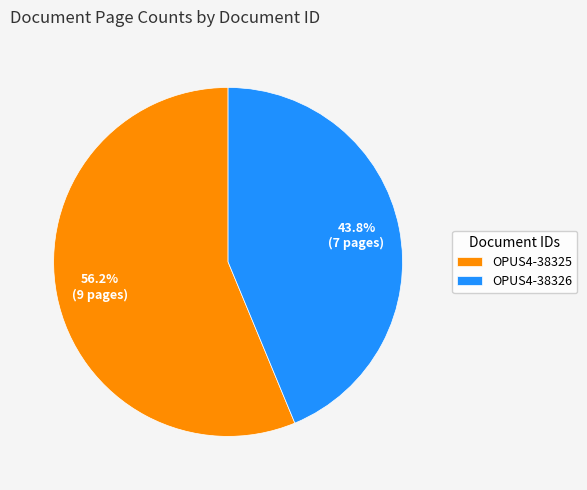

Is OPUS4-38325 the majority of the pie?

Yes